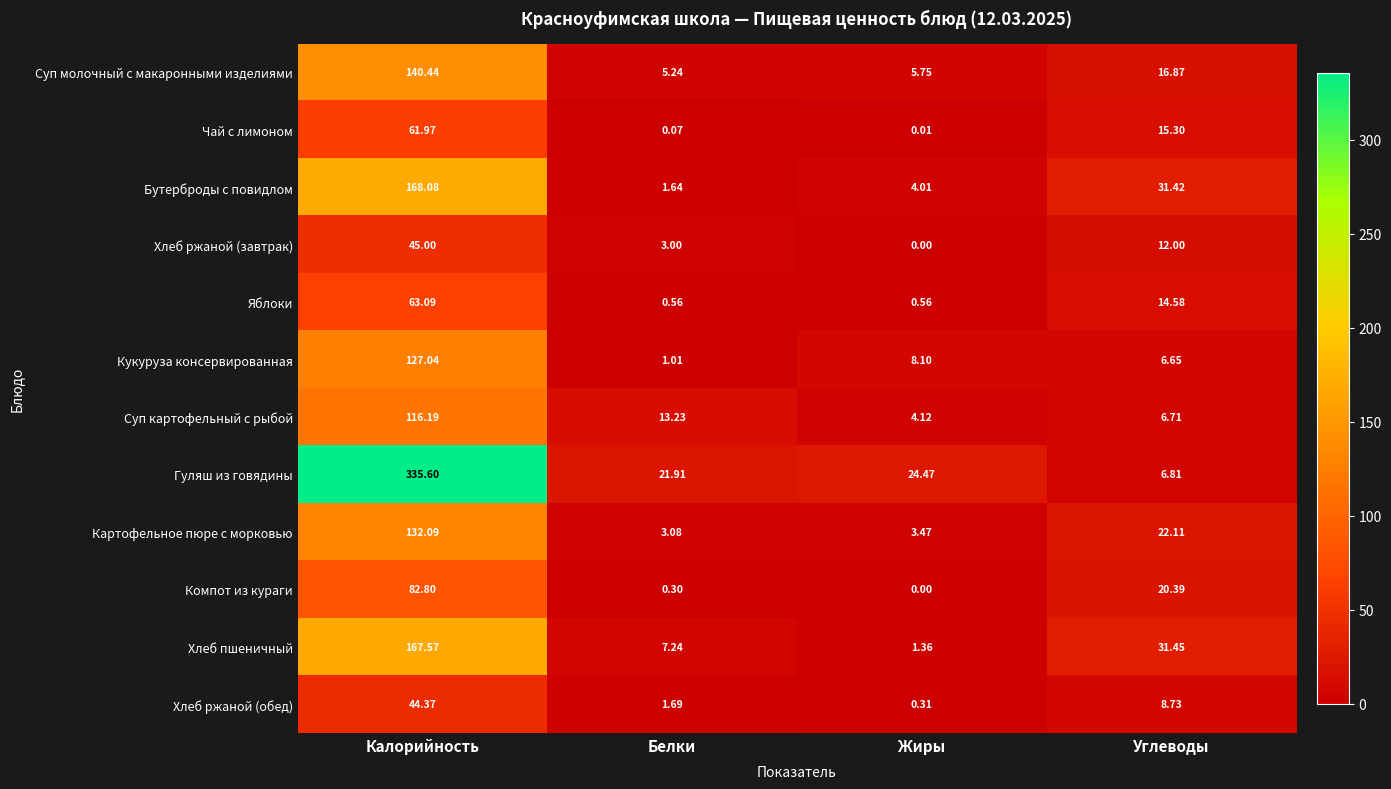

What is the total value across all series at Углеводы?

193.0